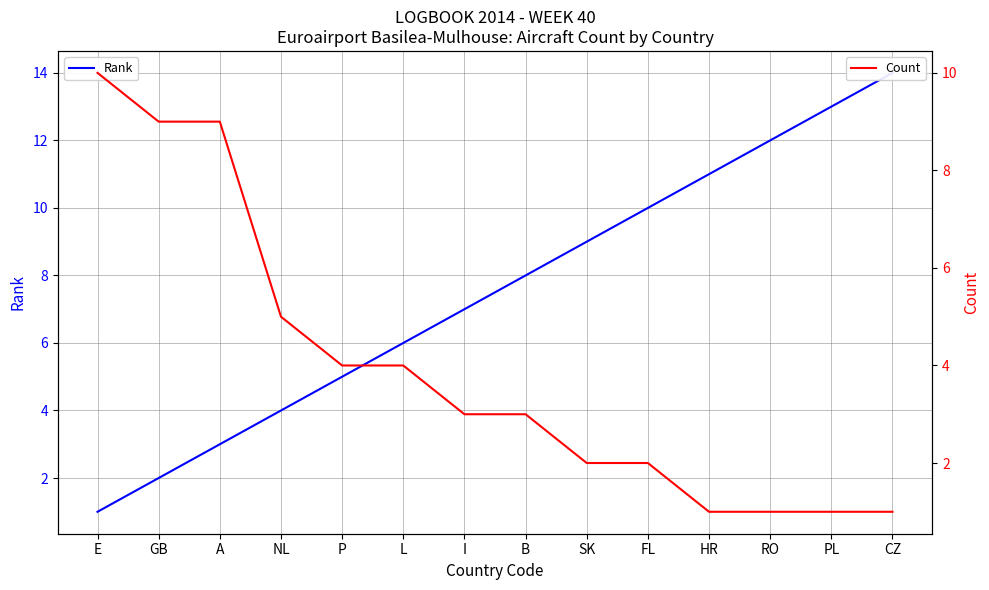

Which has a higher value, NL or B?

B